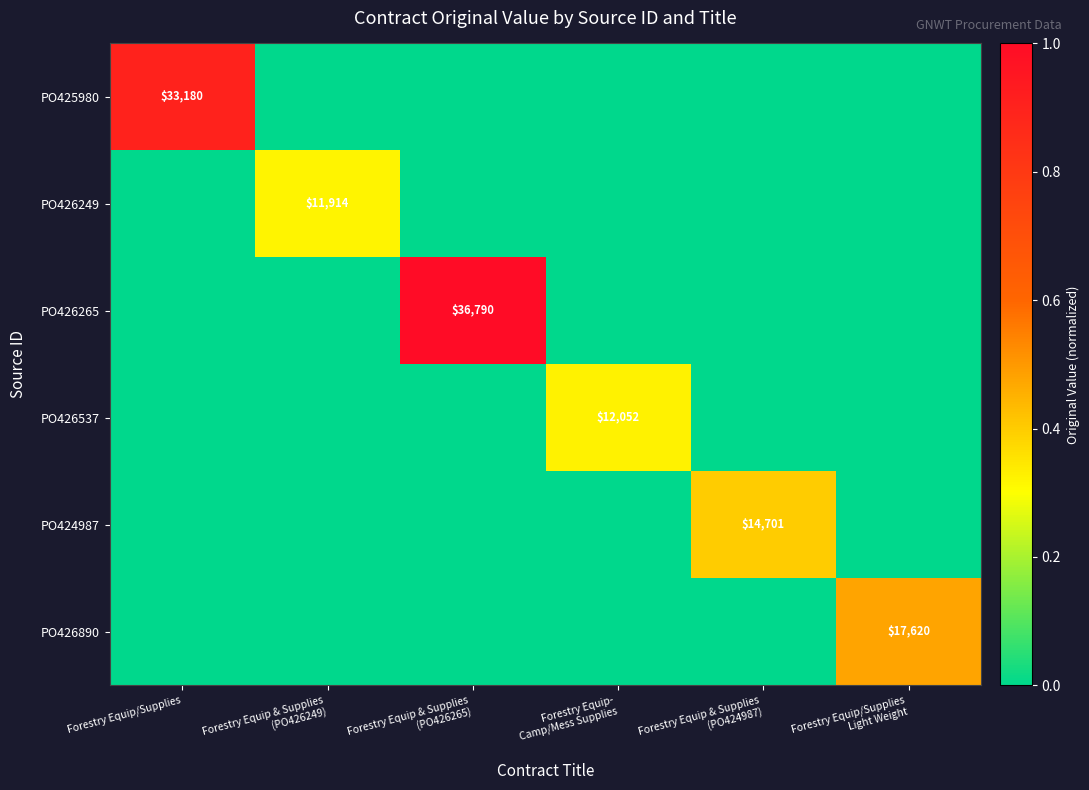

What is the maximum value shown in the chart?

1.0